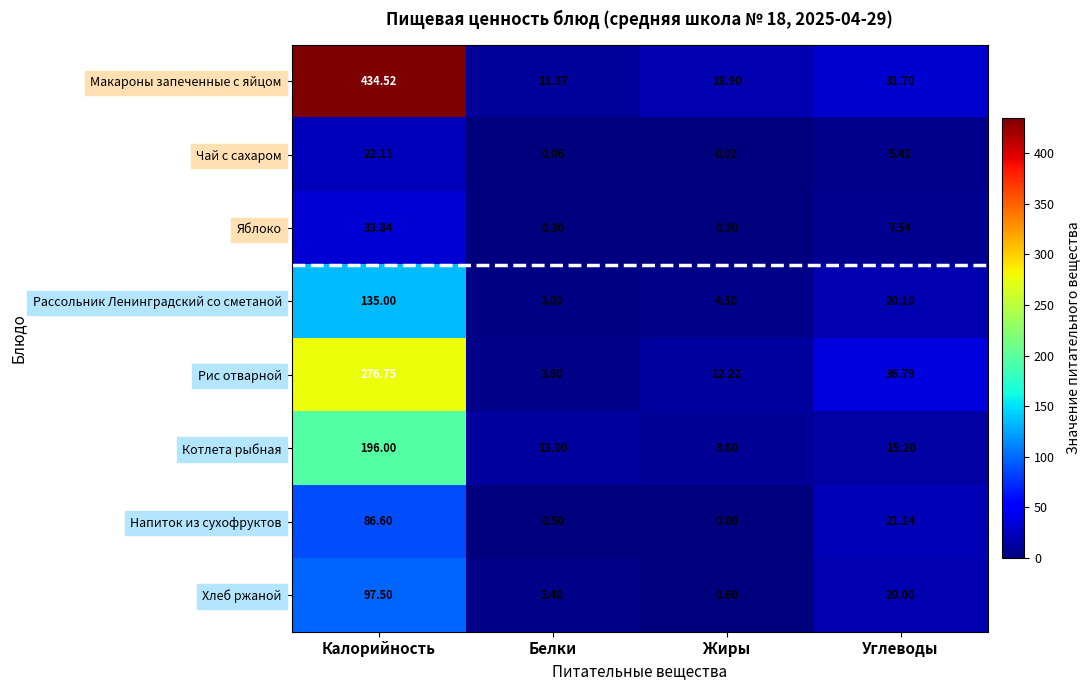

List the series in order of their peak value, highest first.

Макароны запеченные с яйцом, Рис отварной, Котлета рыбная, Рассольник Ленинградский со сметаной, Хлеб ржаной, Напиток из сухофруктов, Яблоко, Чай с сахаром